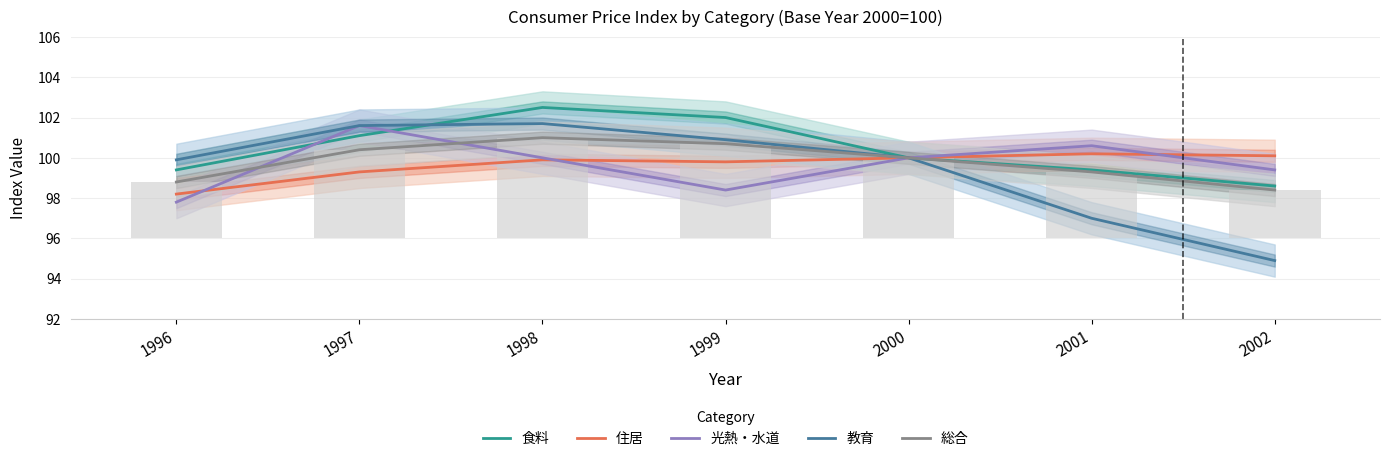

Where is 食料 nearest to the value 100?

2000